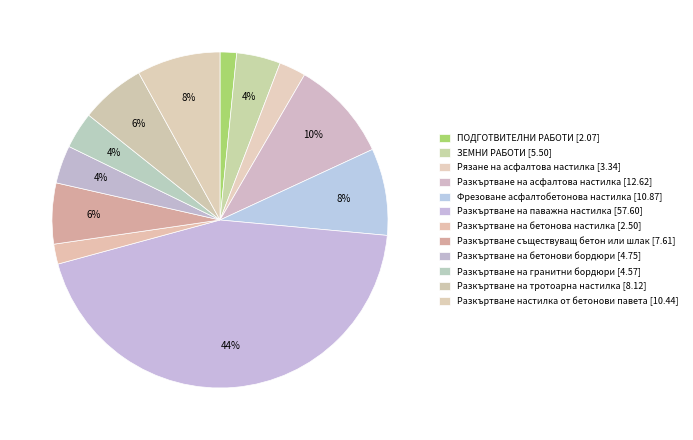

Is the sum of ПОДГОТВИТЕЛНИ РАБОТИ and Разкъртване на гранитни бордюри greater than half?

No